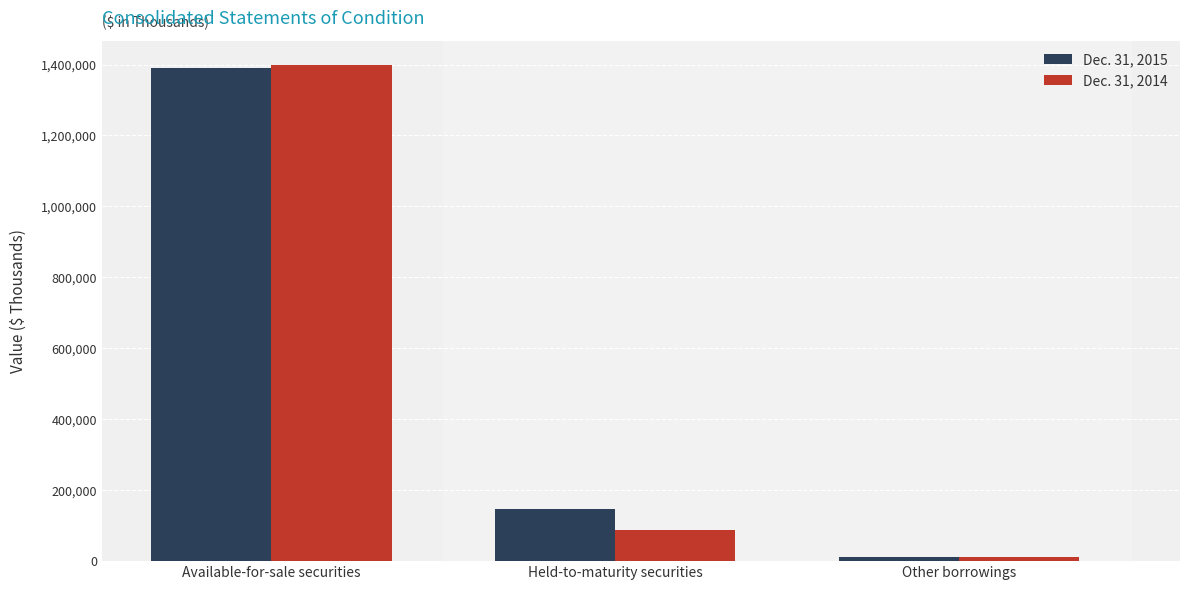

What is the total value across all series at Held-to-maturity securities?

235722